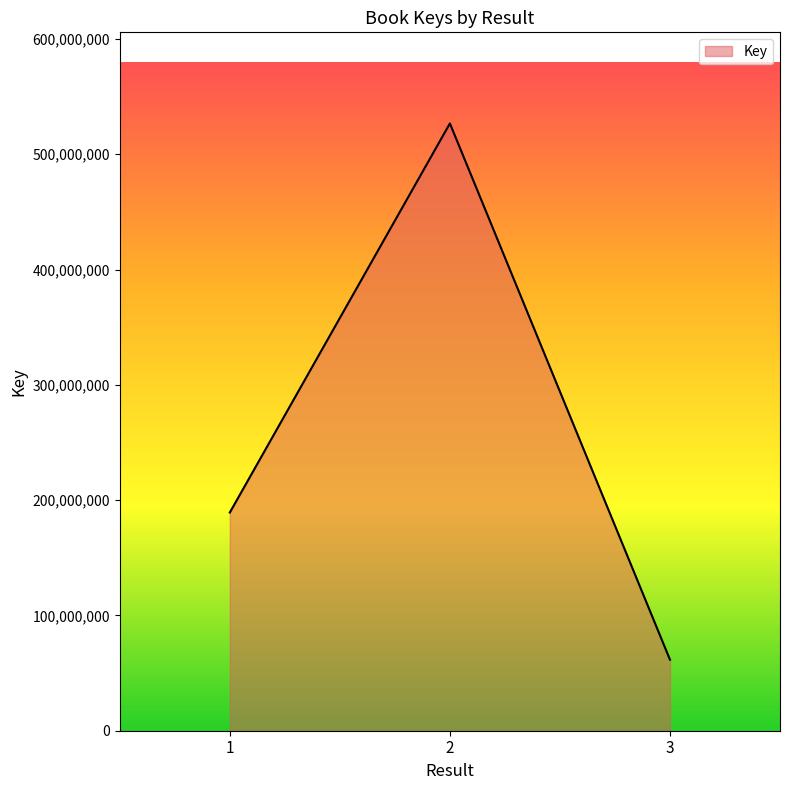

Which has a higher value, 1 or 3?

1